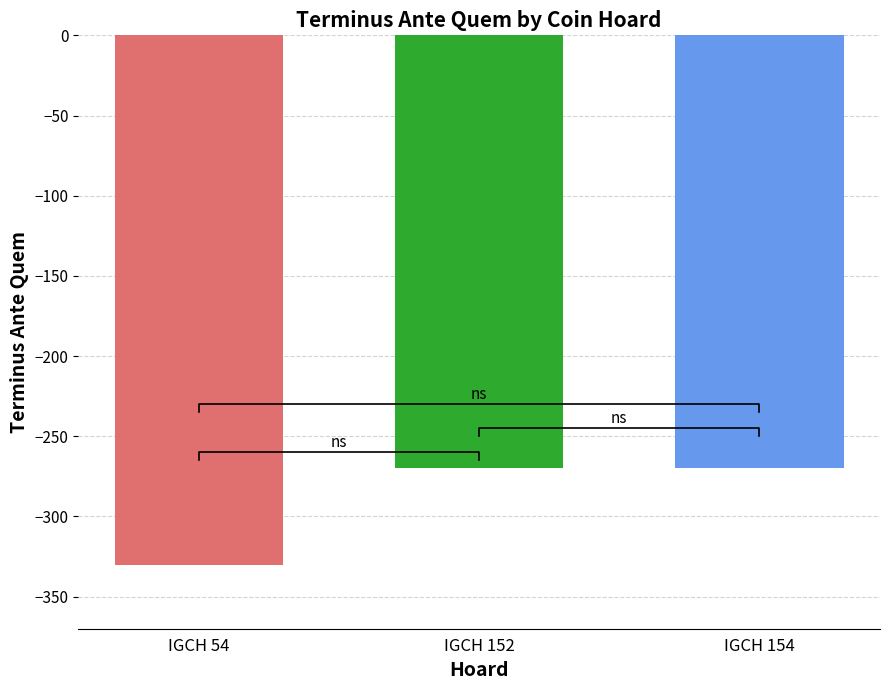

Reading left to right, extract all data points from this chart.

IGCH 54=-330	IGCH 152=-270	IGCH 154=-270